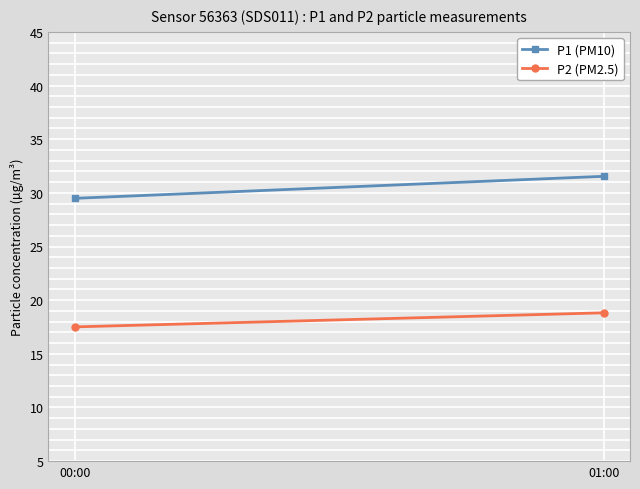

Reading left to right, transcribe all the data shown in this chart.

P1 (PM10): 29.5	31.5
P2 (PM2.5): 17.5	18.8